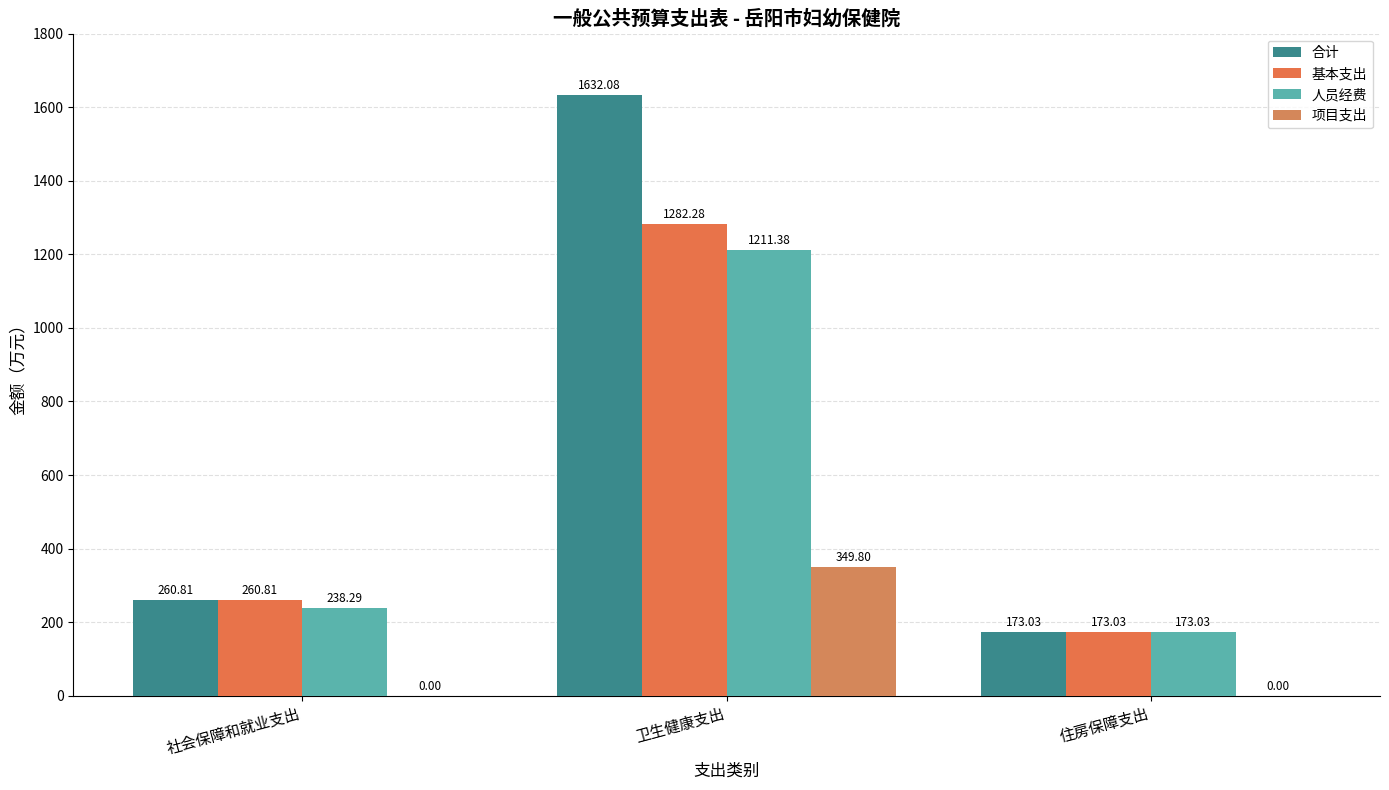

What is the value of the 基本支出 bar at the 2nd from the left?

1282.3